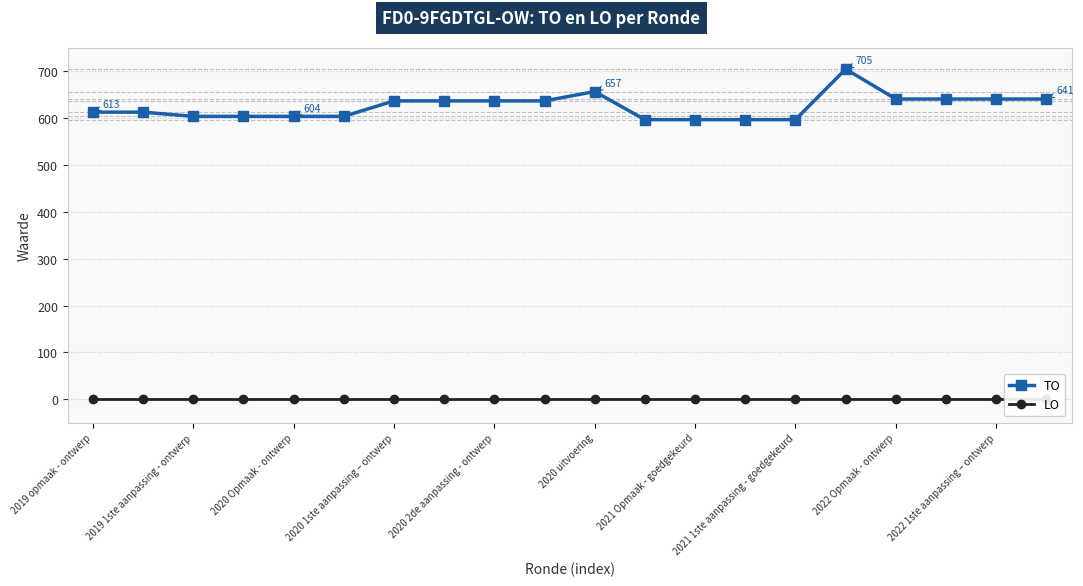

Which series has the largest total across all categories?

TO